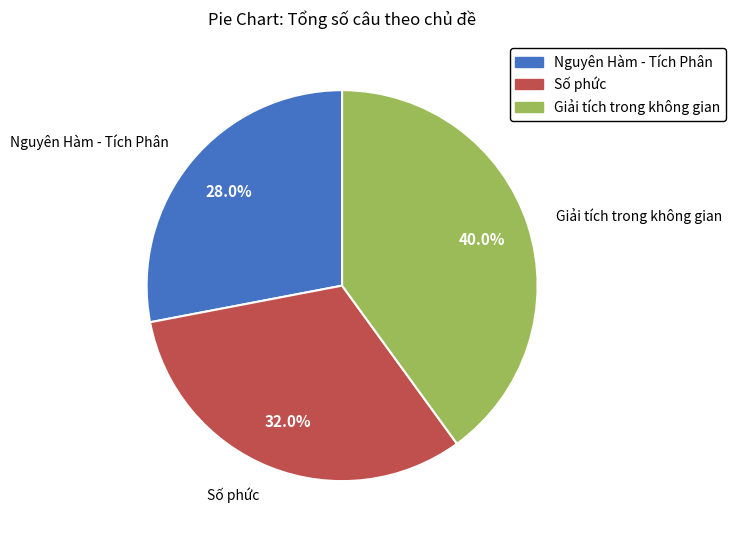

What is the ratio of the value at Số phức to the value at Nguyên Hàm - Tích Phân?

1.1